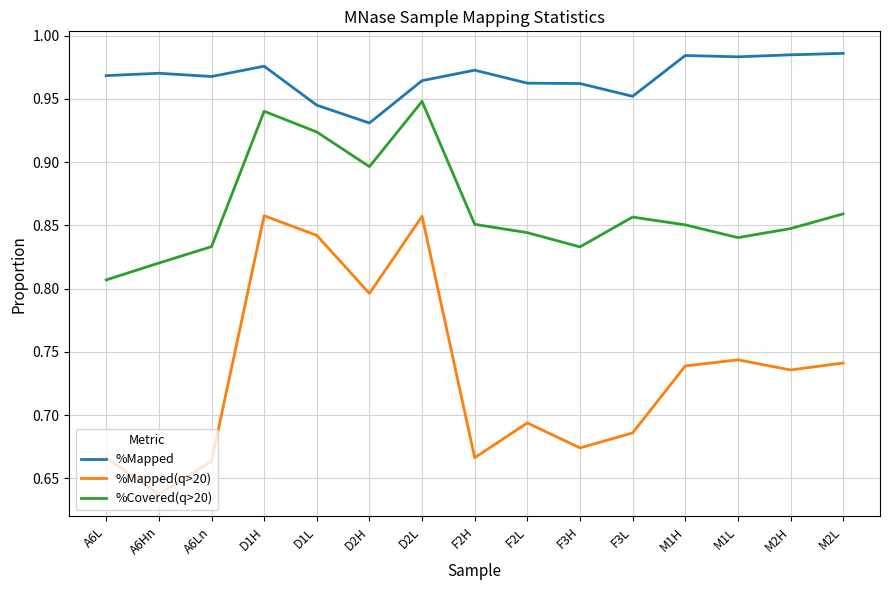

List the series in order of their overall mean, highest first.

%Mapped, %Covered(q>20), %Mapped(q>20)